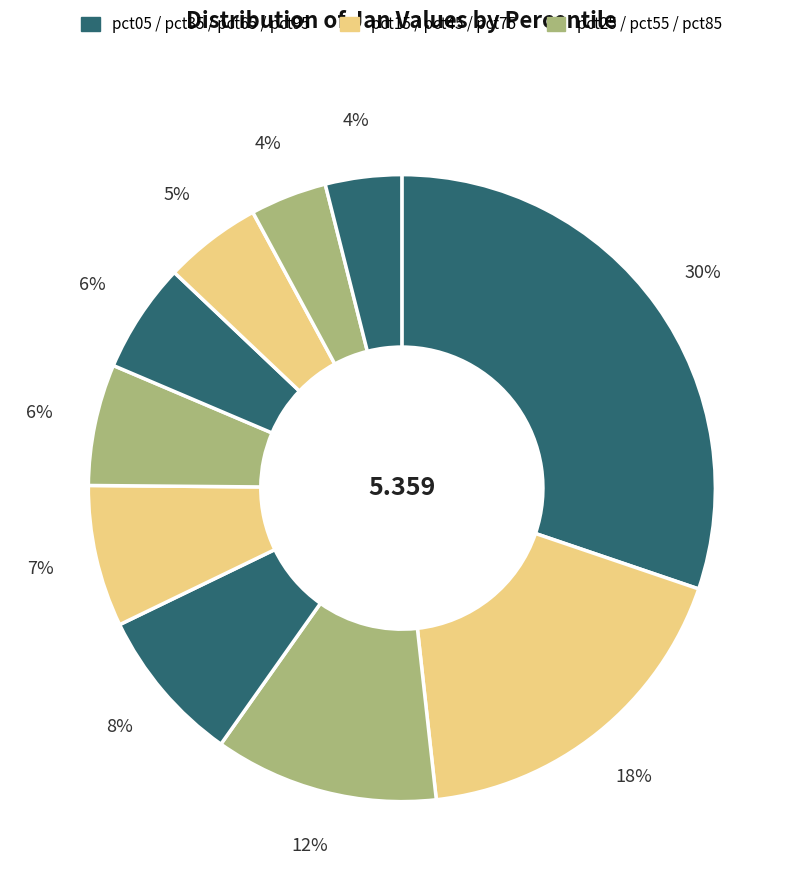

What is the largest slice in the pie chart?

pct05